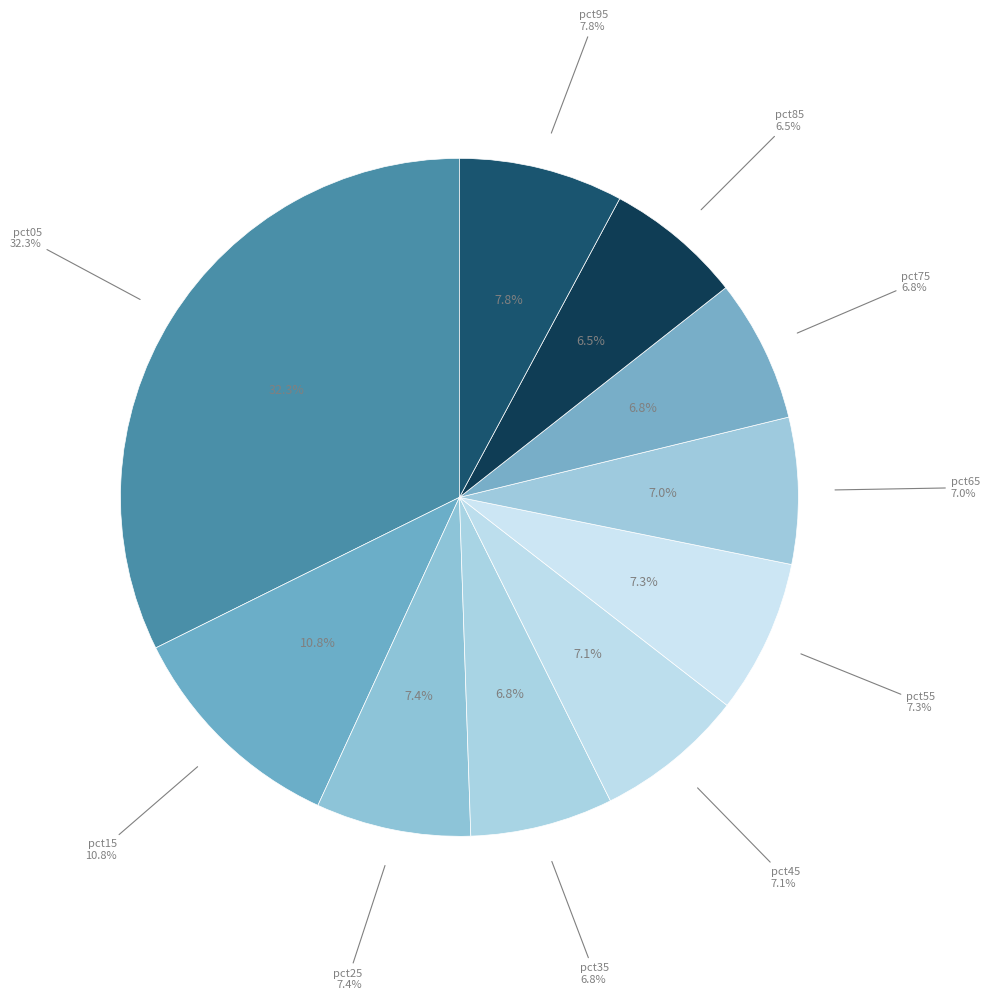

To the nearest percent, what is the difference between the largest and smallest slice percentages?

26%